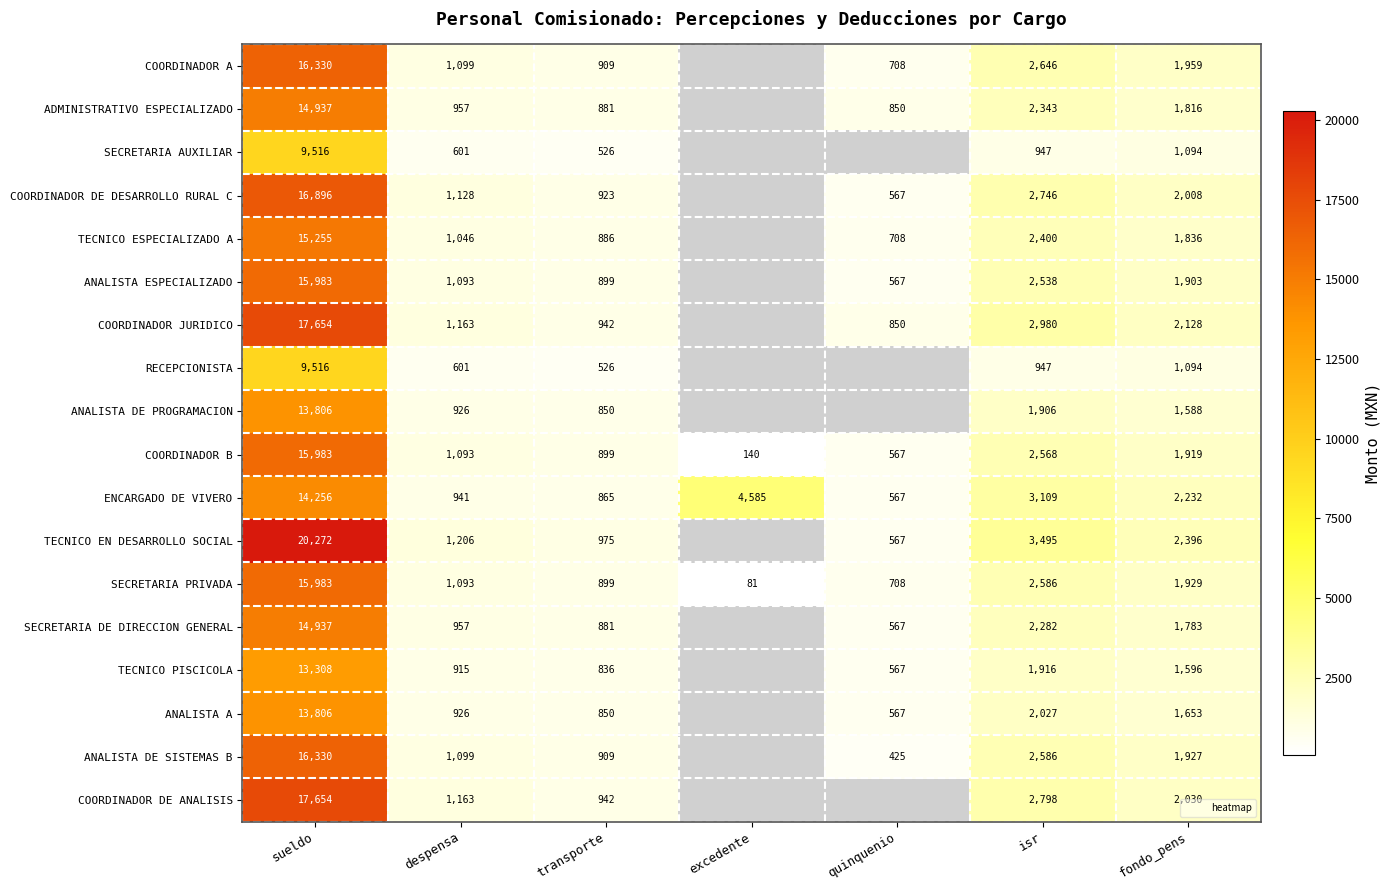

At which category is the sum across all series the highest?

sueldo